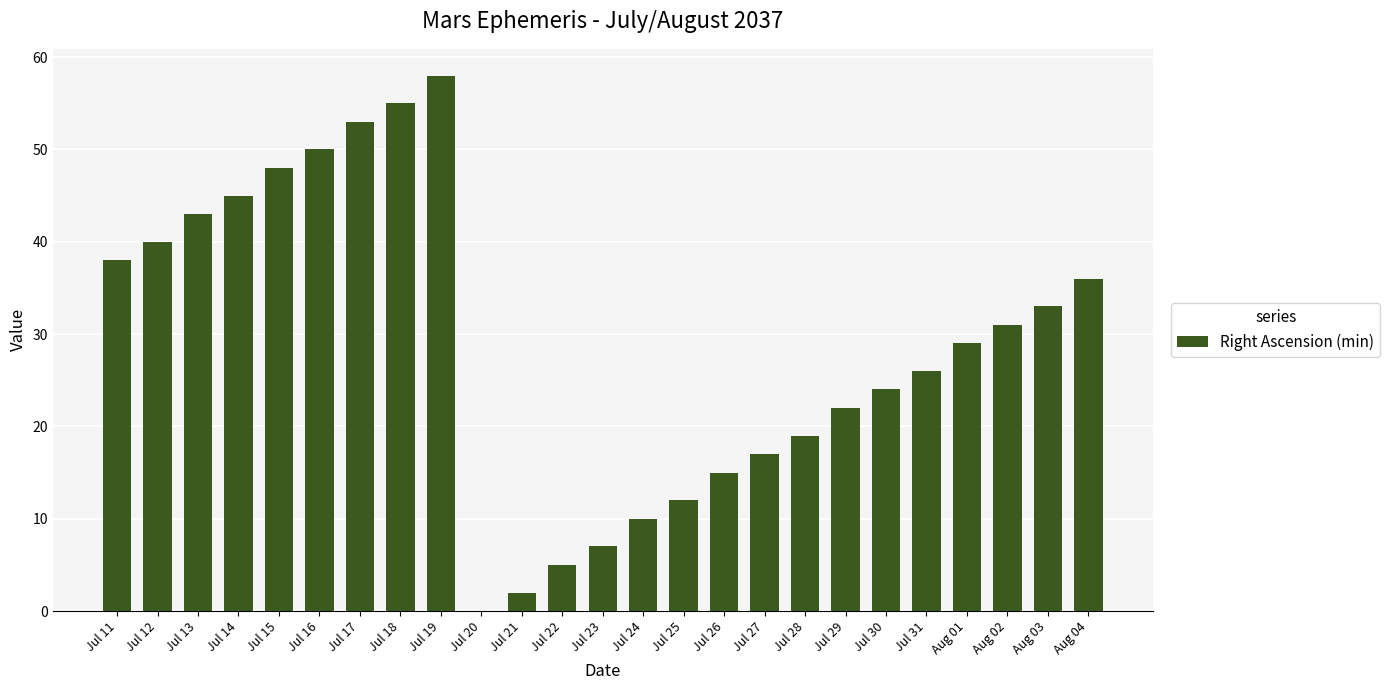

The value at Jul 13 is 43. True or false?

True